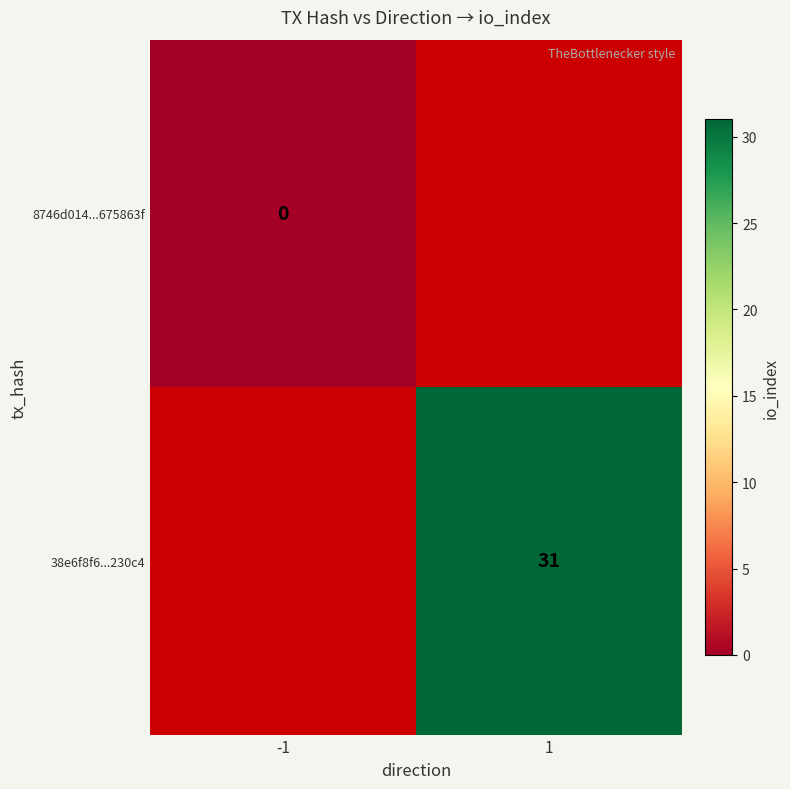

Is the value of 8746d014...675863f at -1 greater than the value of 38e6f8f6...230c4 at 1?

No